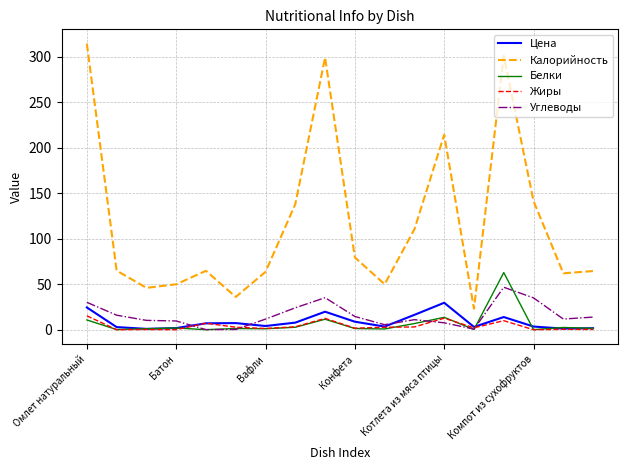

What is the highest value of the Белки series?

62.8